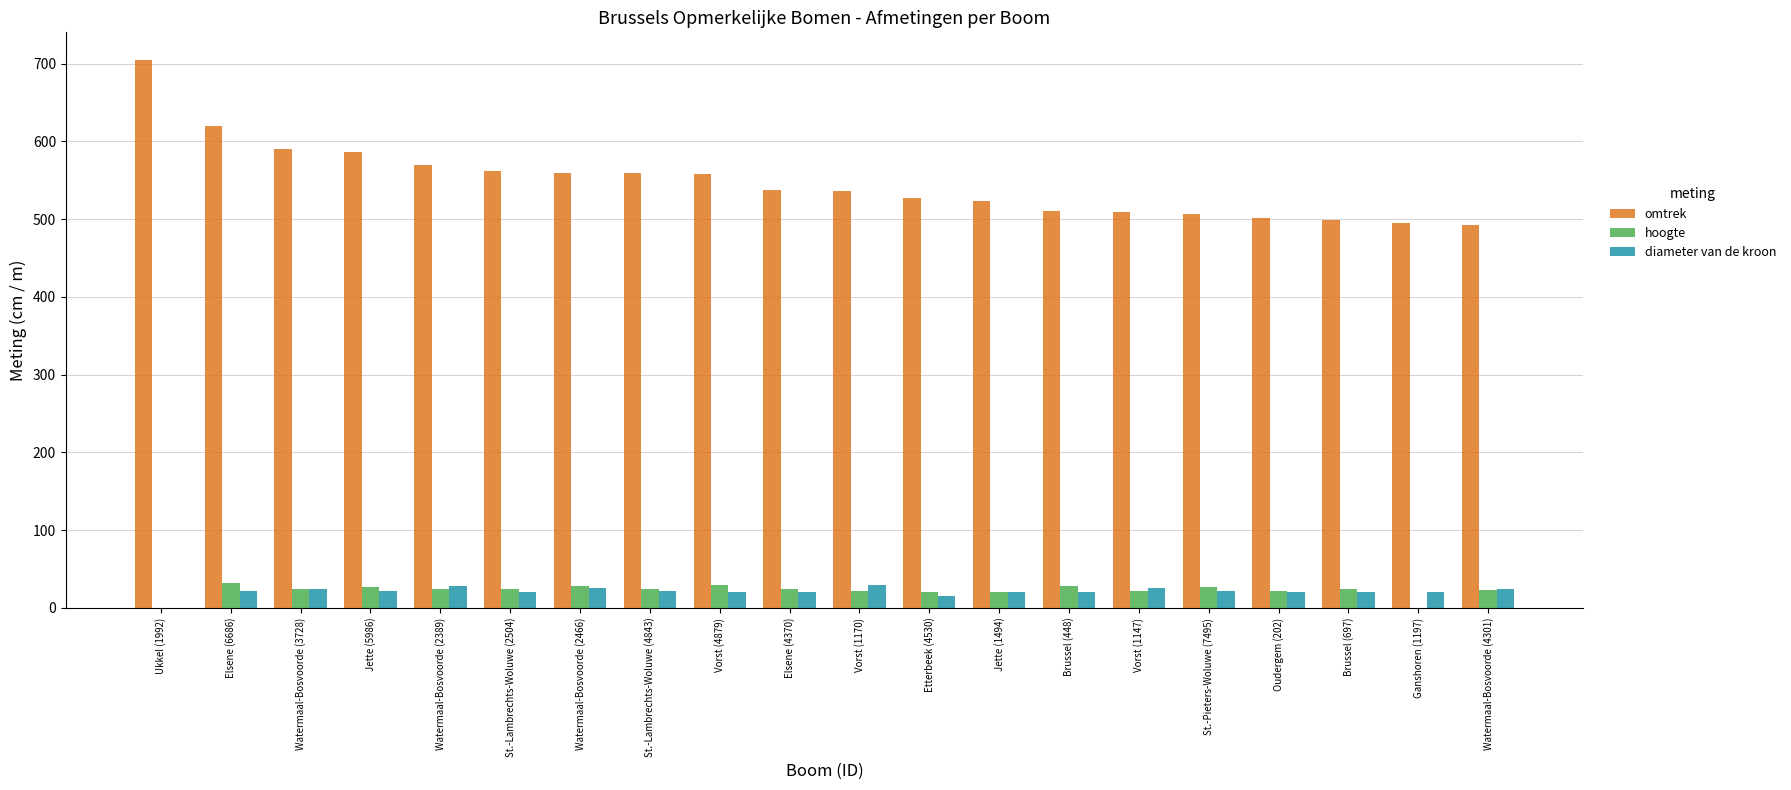

Does the chart contain stacked bars?

No